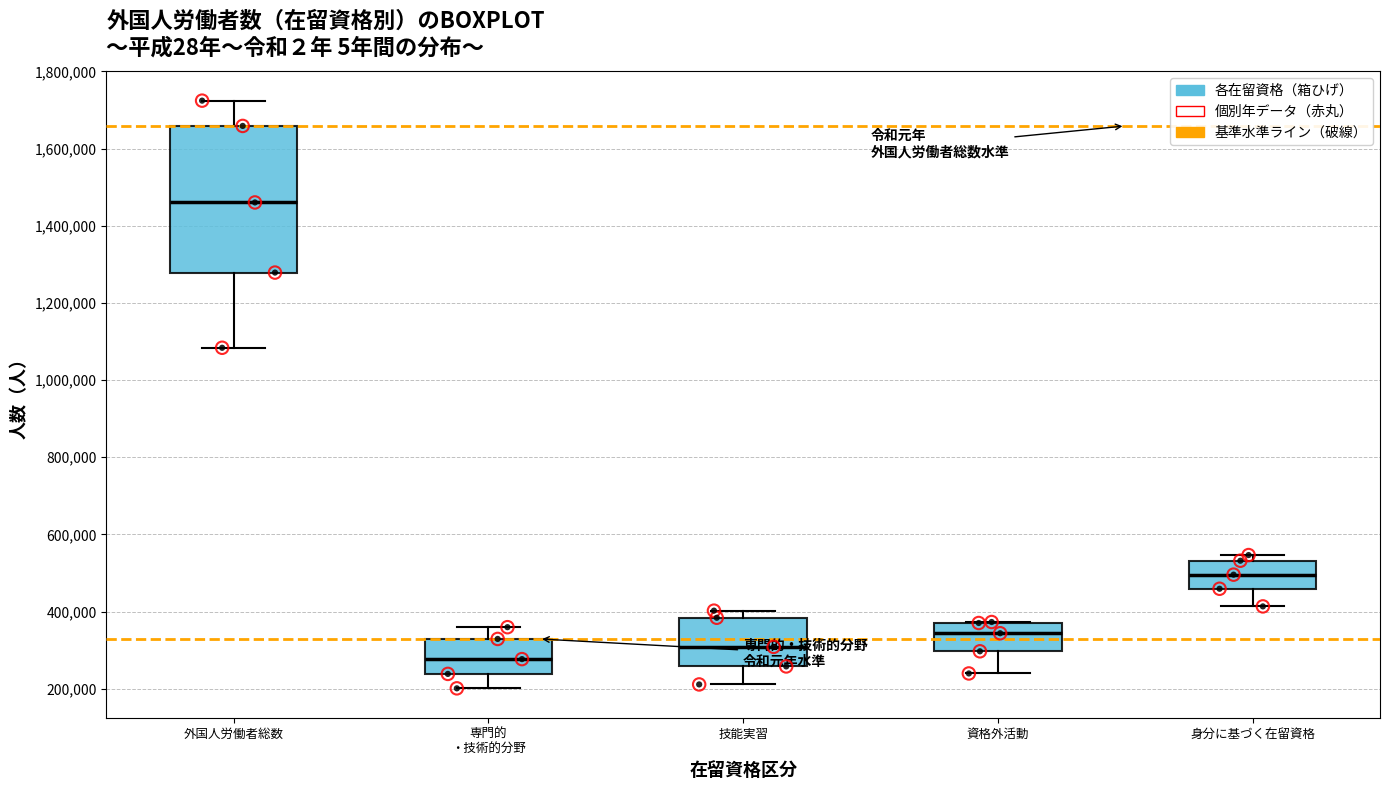

Comparing the boxes themselves (not the whiskers), which one is the tallest?

外国人労働者総数